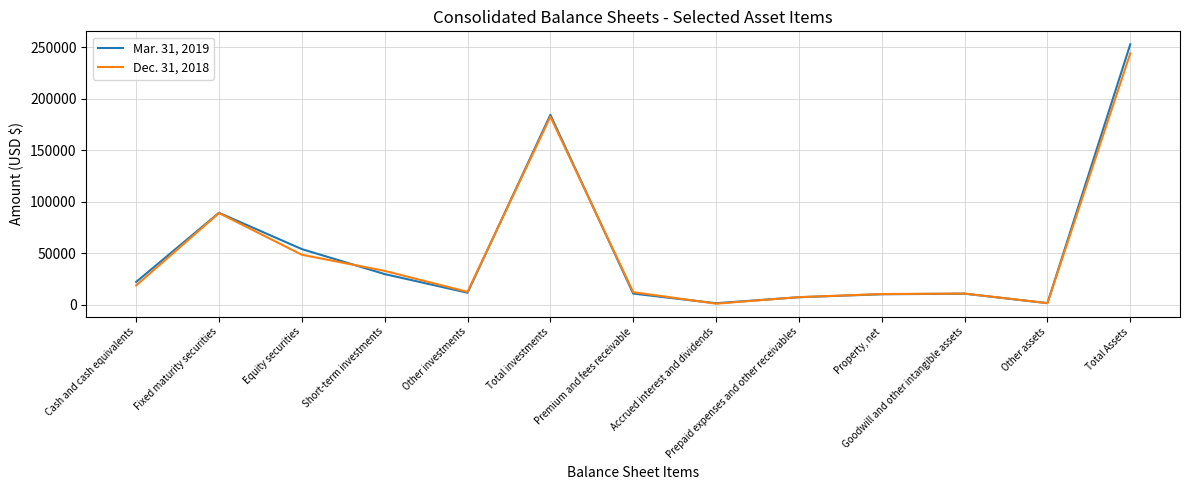

Is it true that Dec. 31, 2018 equals 244268 at Total Assets?

True